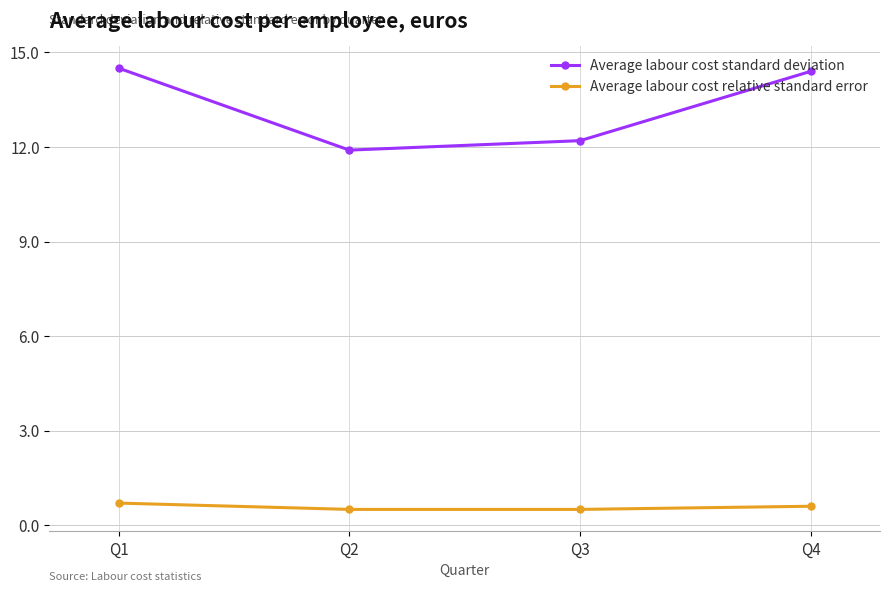

What is the difference between the Average labour cost relative standard error values at Q4 and Q1?

0.1